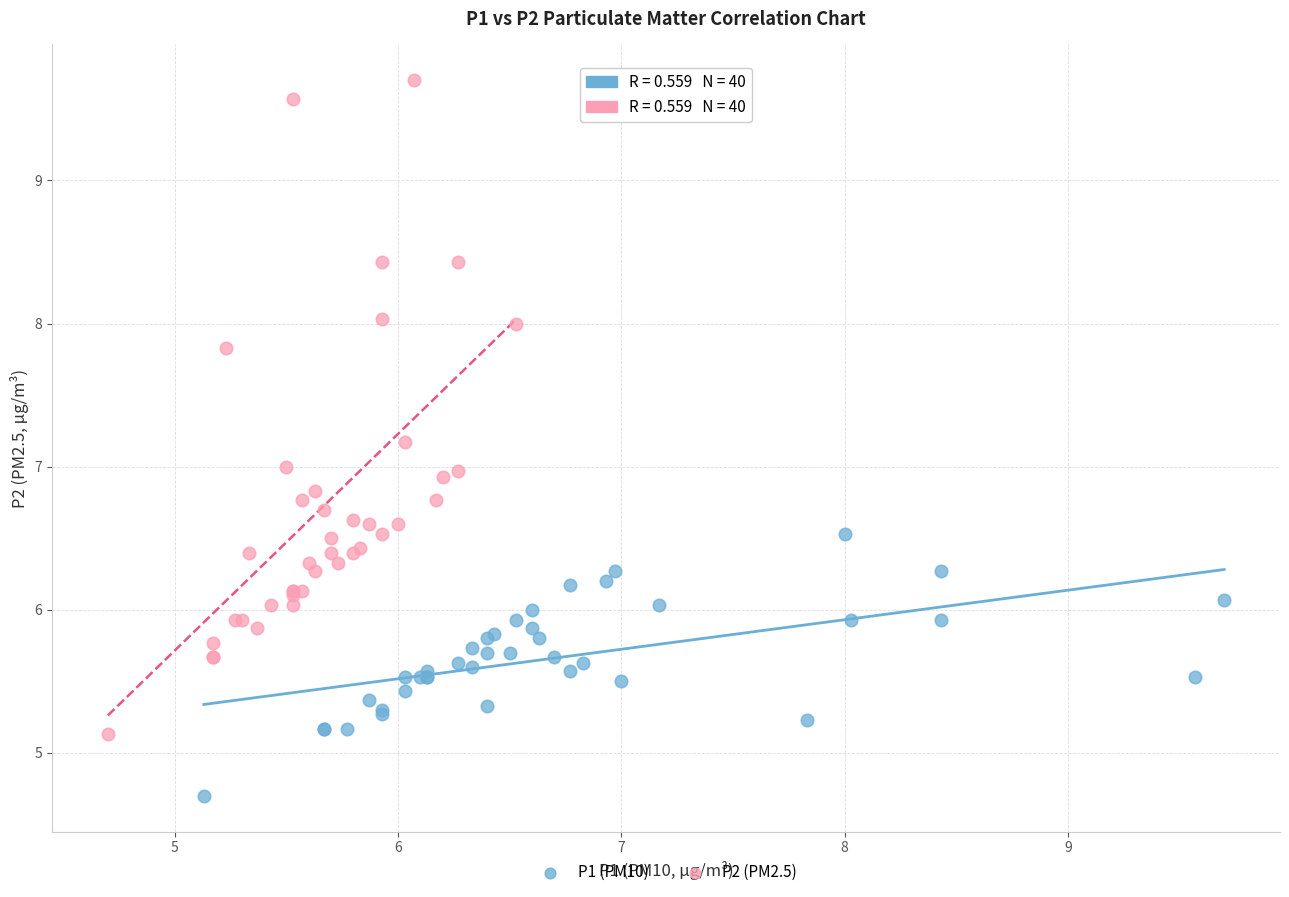

Which series has the largest Y range (max minus min)?

P2 (PM2.5)